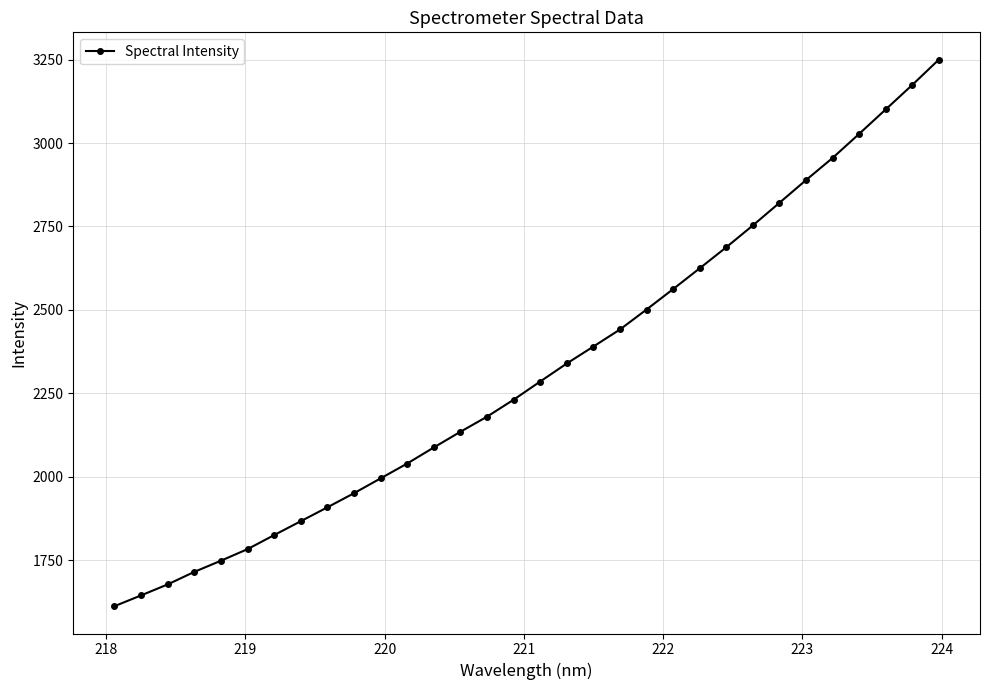

What is the maximum value shown in the chart?

3250.0